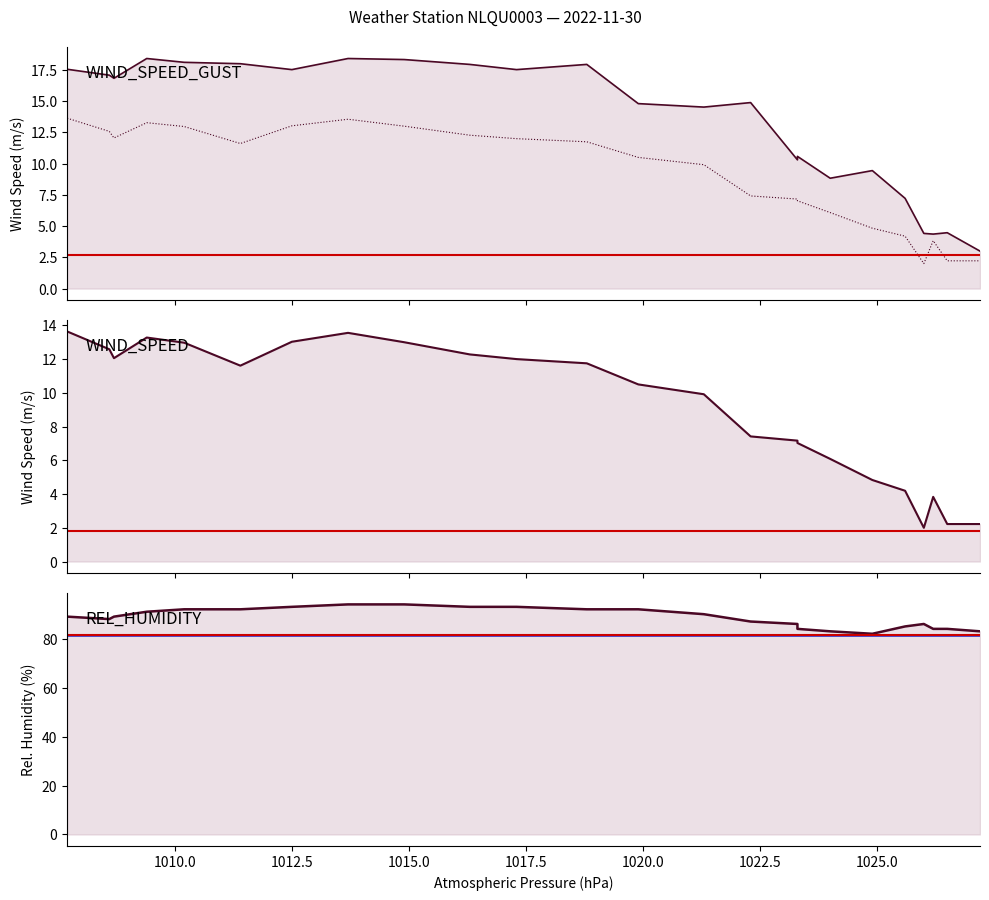

What is the difference between the maximum and minimum values in the WIND_SPEED series?

11.6